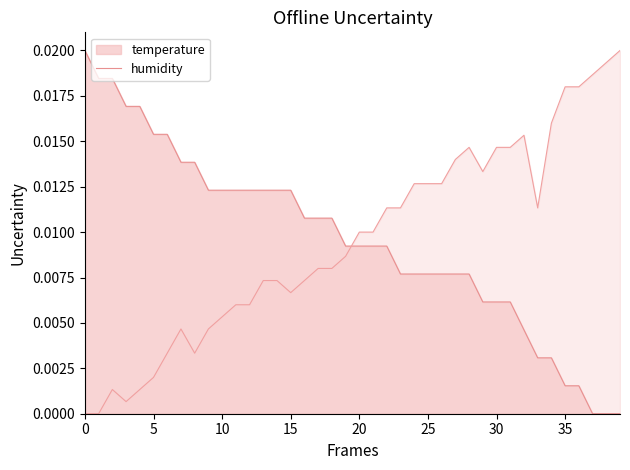

True or false: humidity and temperature cross at least once.

True